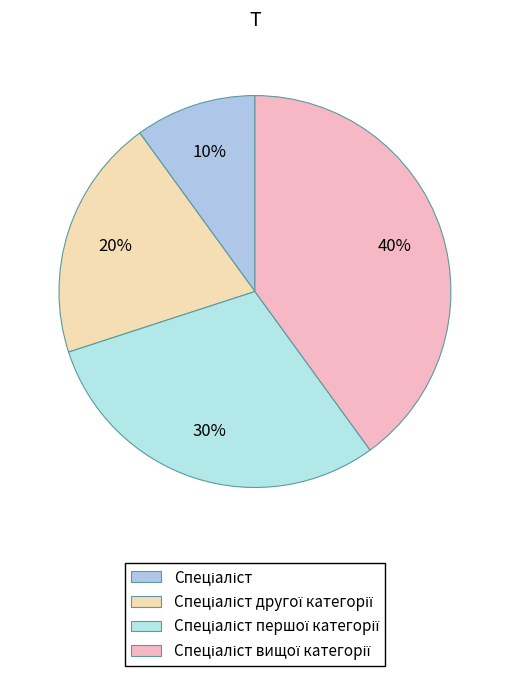

How many slices are in this pie chart?

4